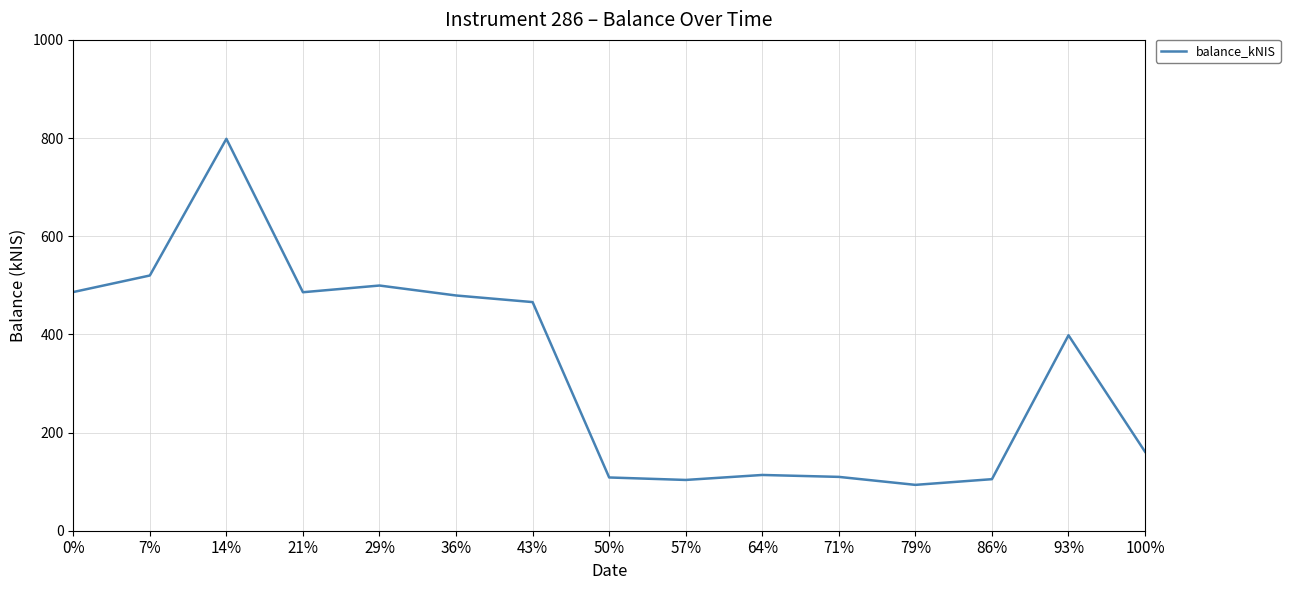

What is the sum of the values at 0% and 50%?

594.8